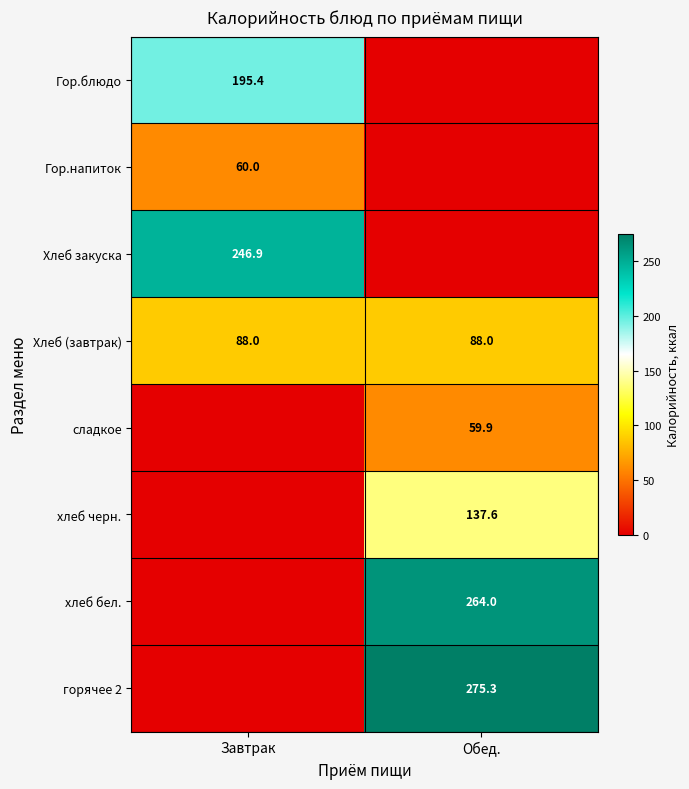

How many categories are shown in the chart?

2